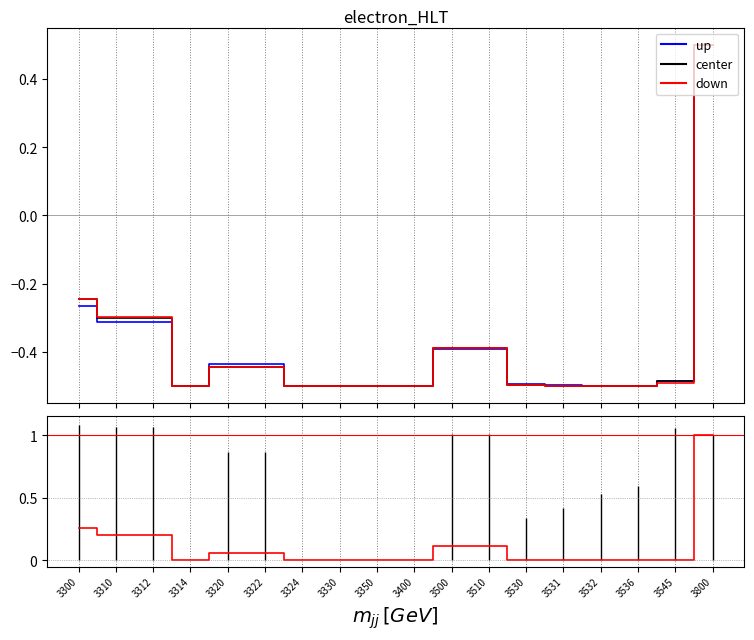

Where is col_5 nearest to the value 0?

3300